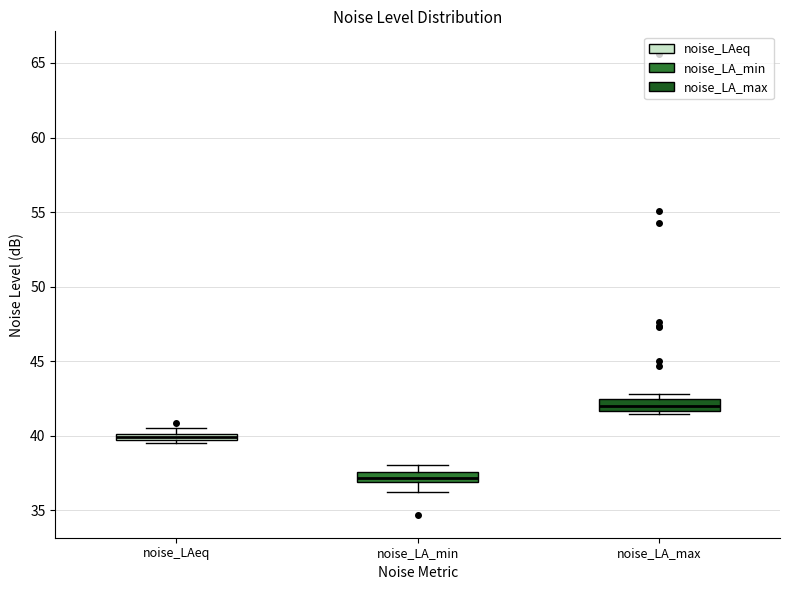

Where is the lower edge of the box for noise_LAeq on the y-axis? The values are not printed on the chart, so give them approximately, as read against the axis.

39.5